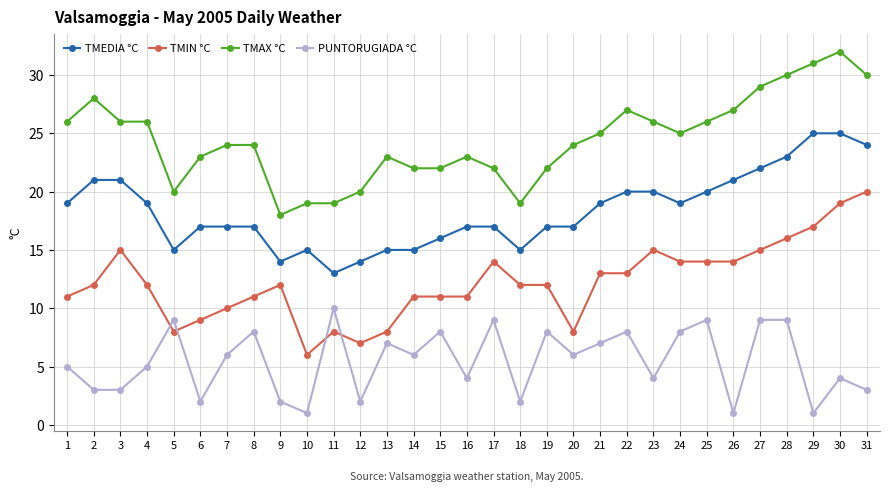

How many lines are shown in the chart?

4